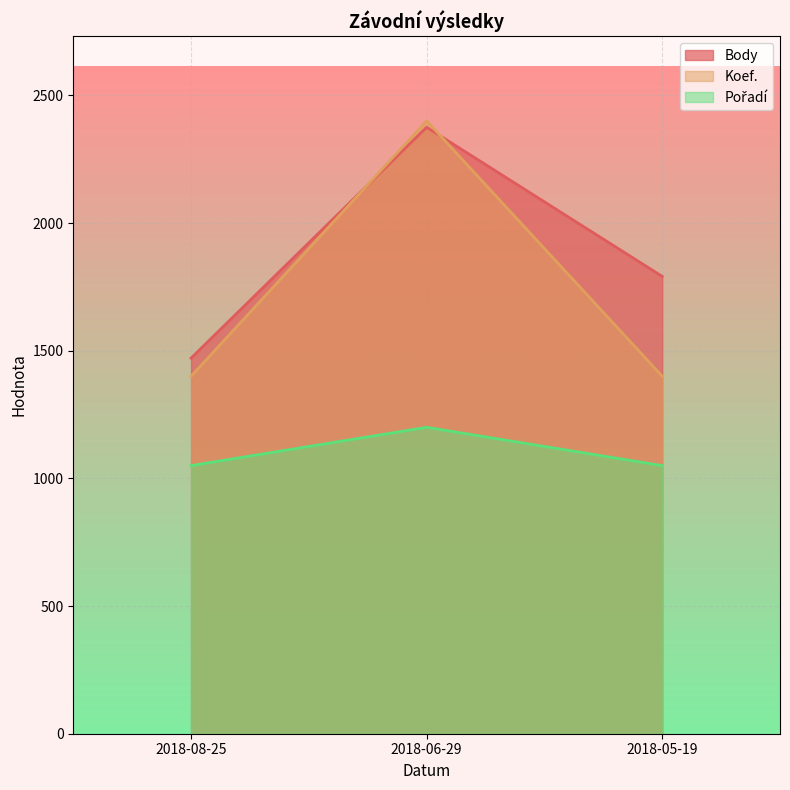

List the series in order of their overall mean, highest first.

Body, Koef., Pořadí